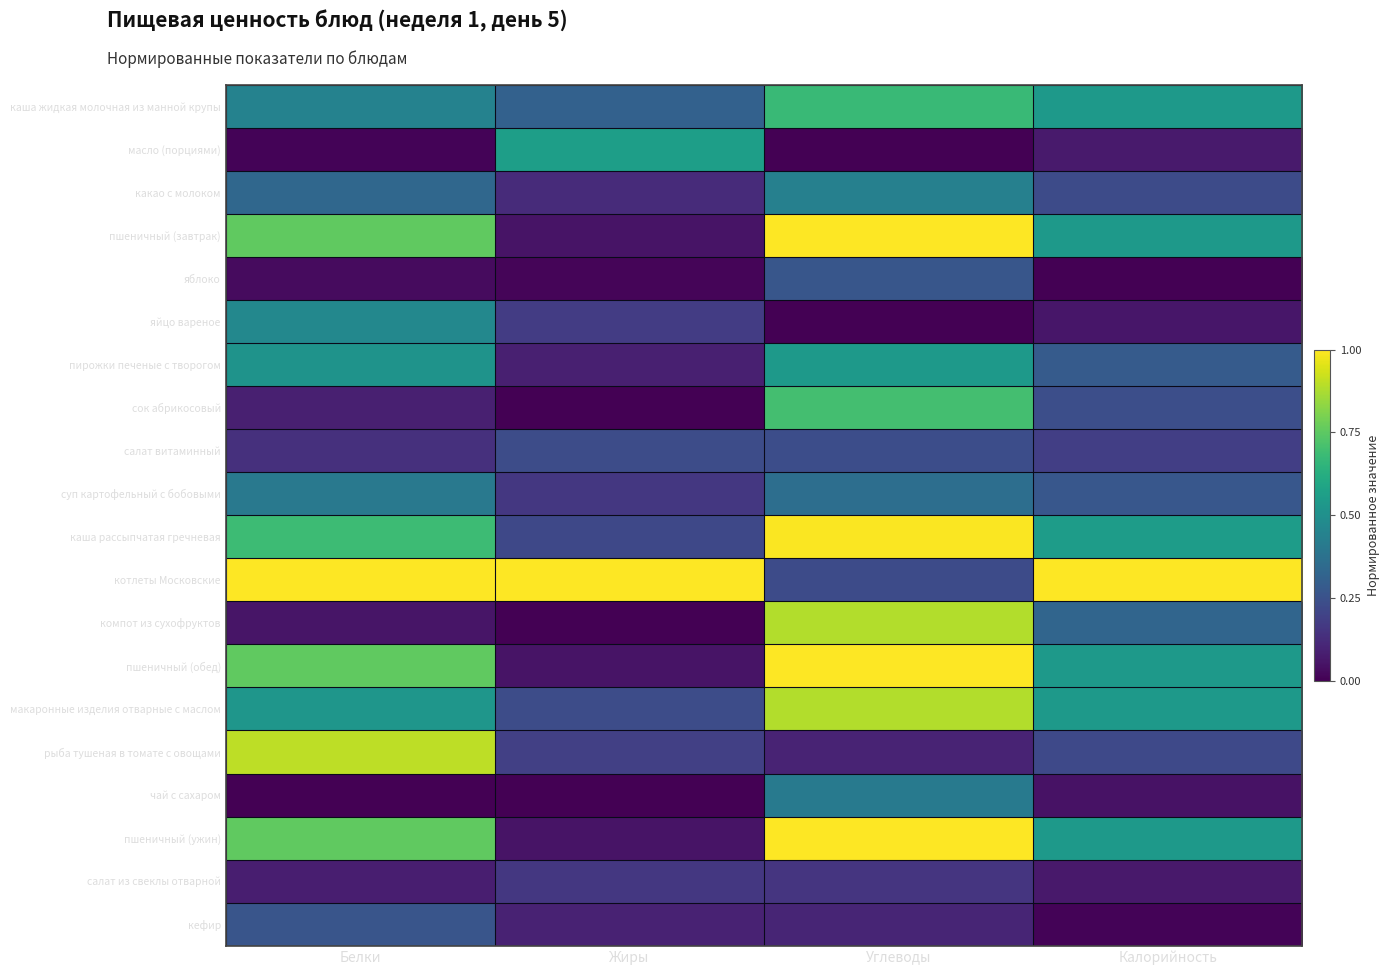

How many series are shown in this chart?

20